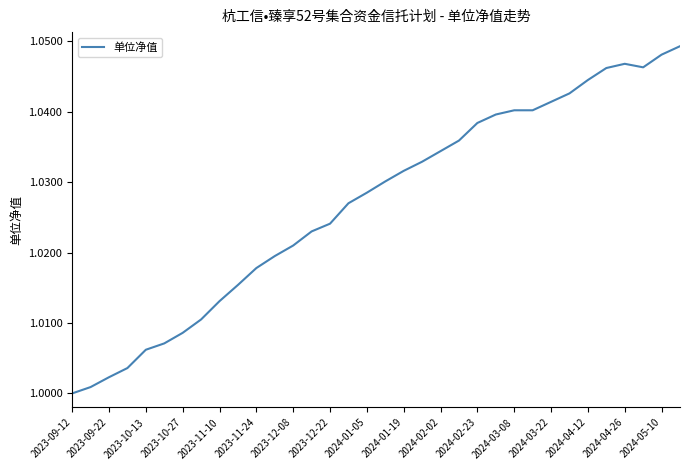

How many distinct data groups are displayed?

1